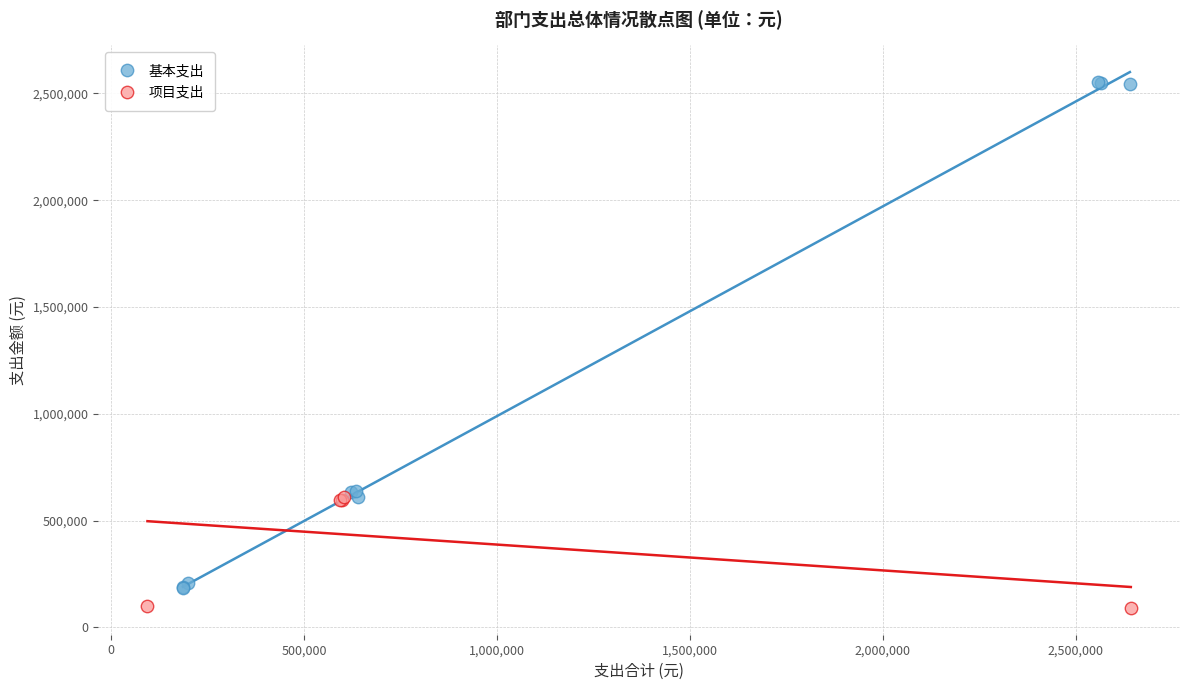

Which series has the largest Y range (max minus min)?

基本支出